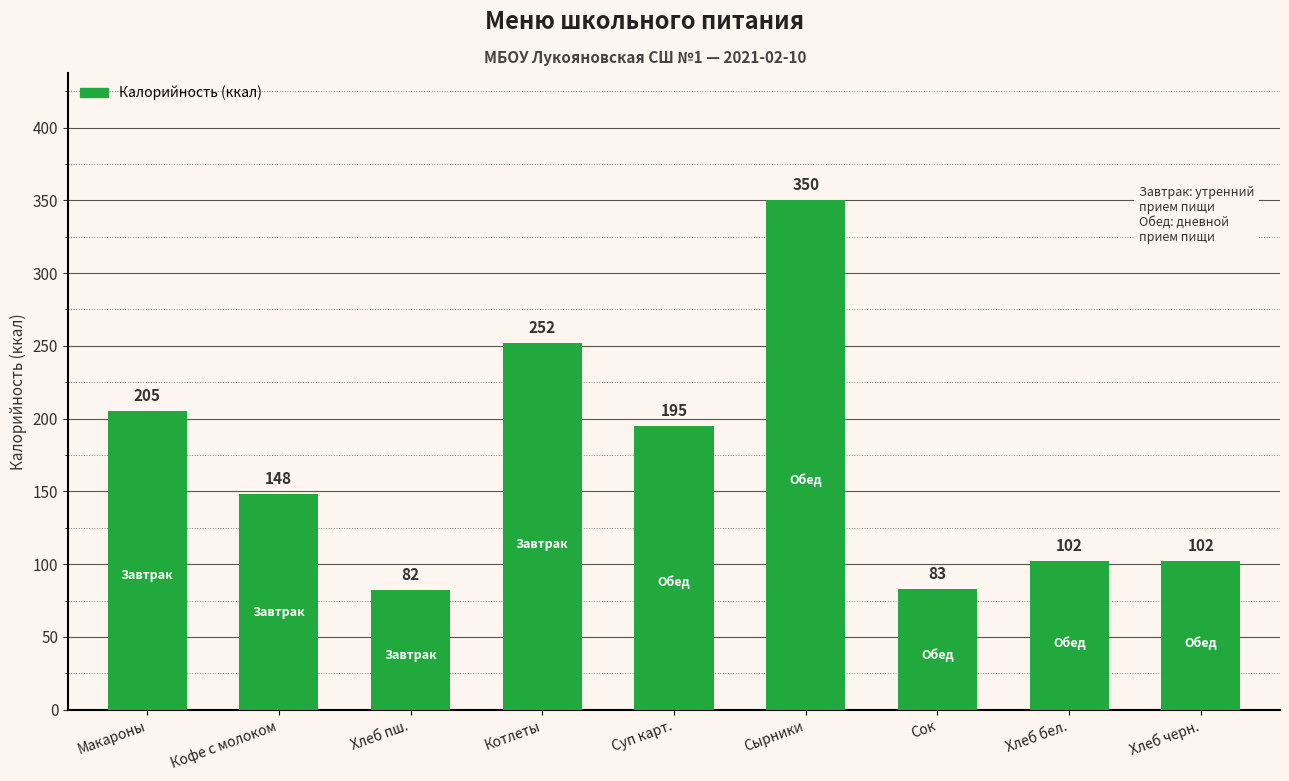

Where does the data first go above 148?

Макароны